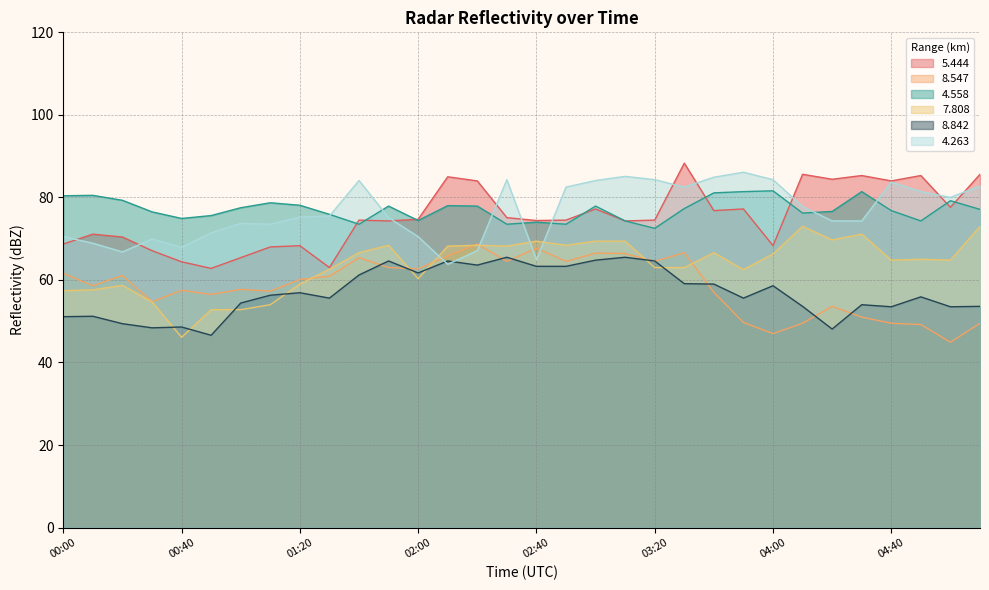

What are all the series names shown in the legend?

5.444, 8.547, 4.558, 7.808, 8.842, 4.263